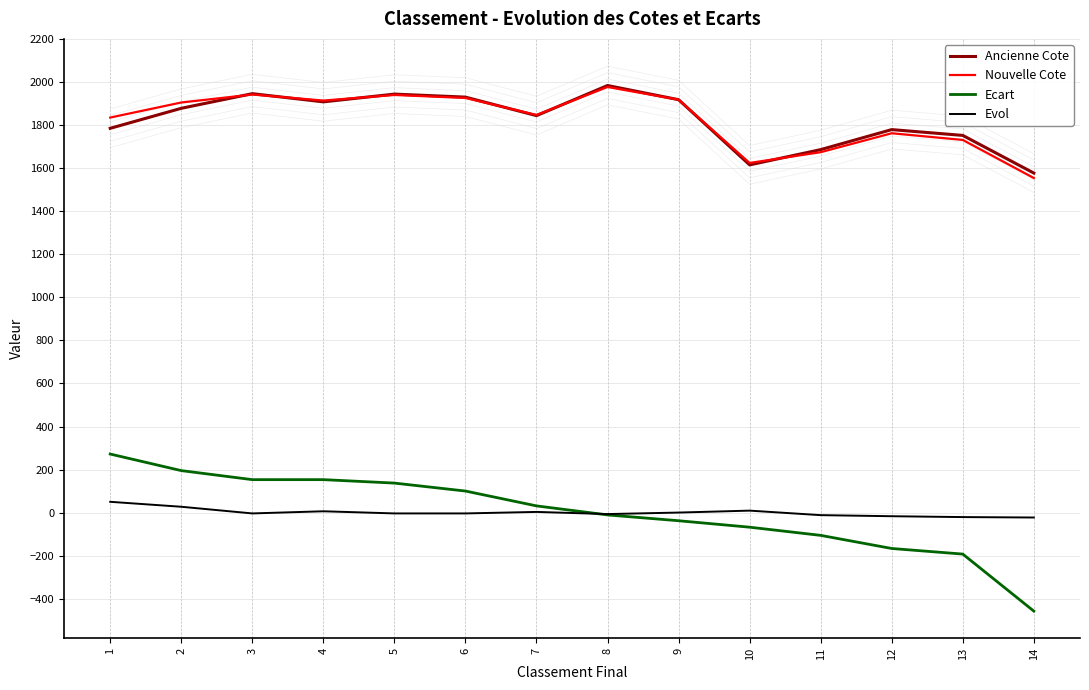

In Evol, how many points are higher than both neighbors (excluding endpoints)?

3